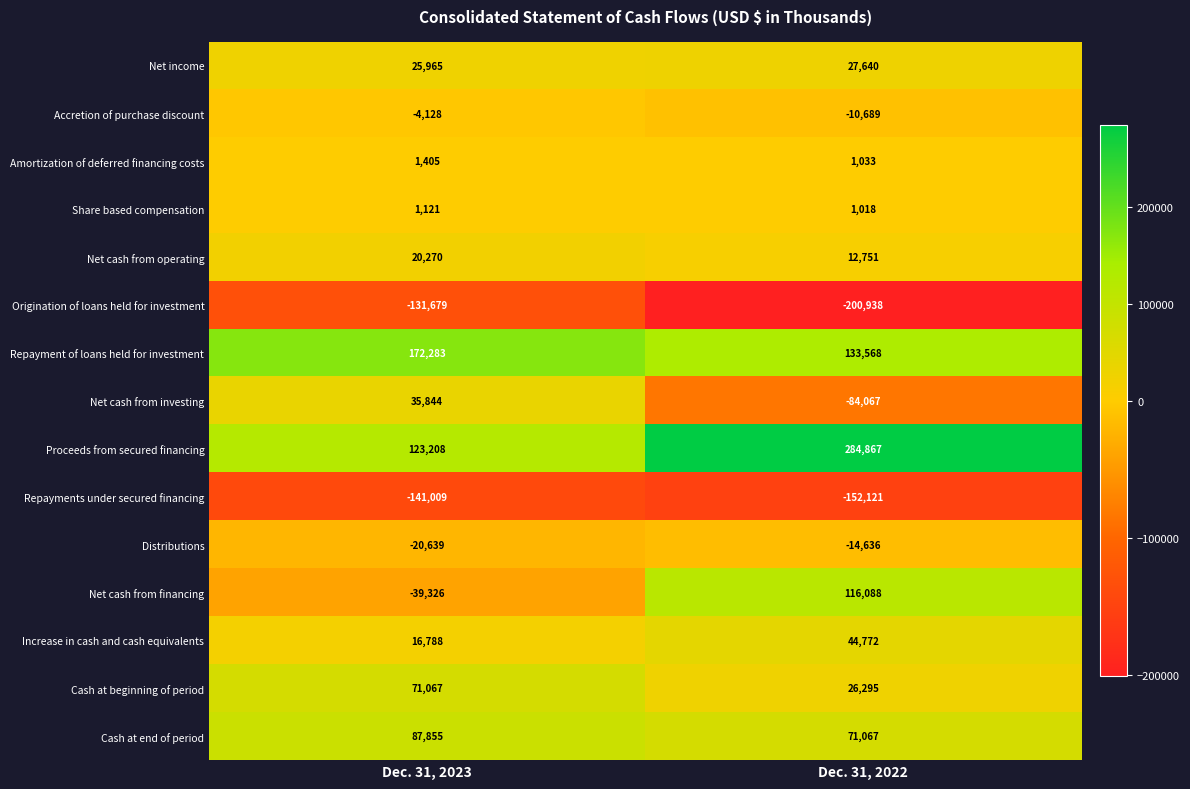

What is the smallest value displayed?

-200938